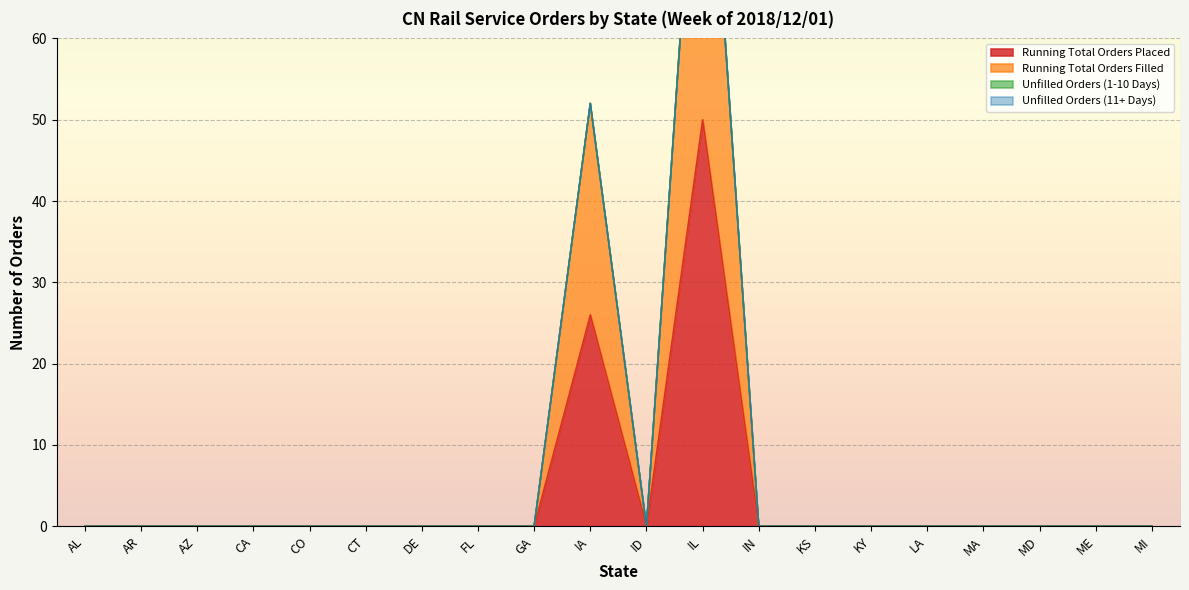

Reading right to left, transcribe all the data shown in this chart.

Running Total Orders Placed: MI=0	ME=0	MD=0	MA=0	LA=0	KY=0	KS=0	IN=0	IL=50	ID=0	IA=26	GA=0	FL=0	DE=0	CT=0	CO=0	CA=0	AZ=0	AR=0	AL=0
Running Total Orders Filled: MI=0	ME=0	MD=0	MA=0	LA=0	KY=0	KS=0	IN=0	IL=100	ID=0	IA=52	GA=0	FL=0	DE=0	CT=0	CO=0	CA=0	AZ=0	AR=0	AL=0